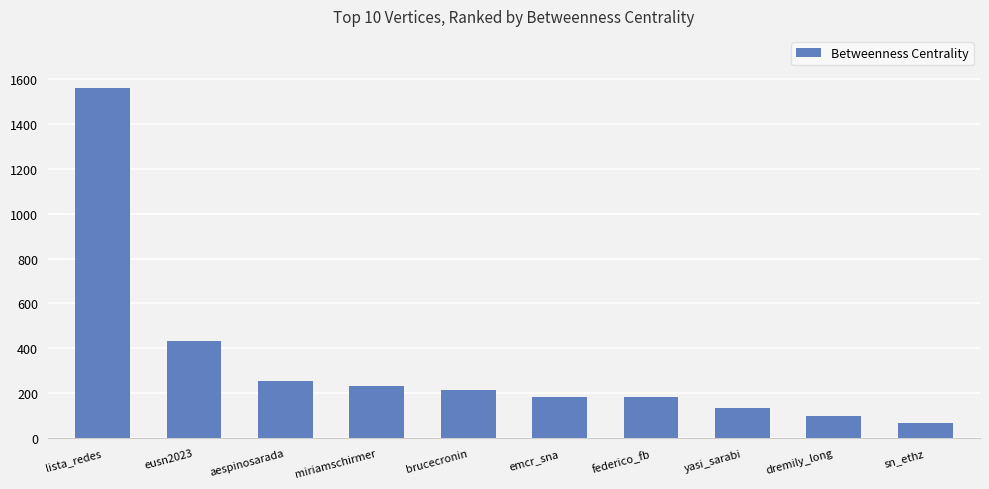

What is the sum of the values at dremily_long and brucecronin?

314.6